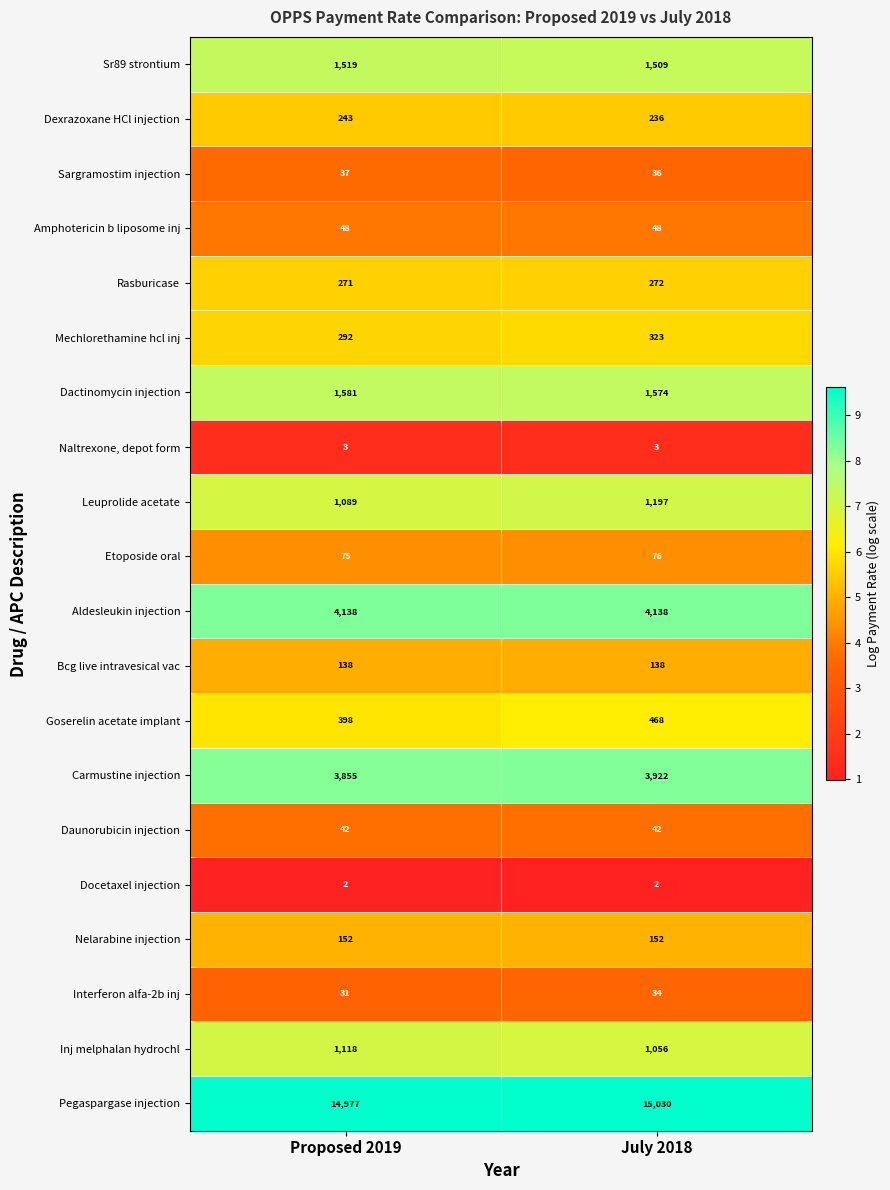

Which category has the highest value across all series?

July 2018